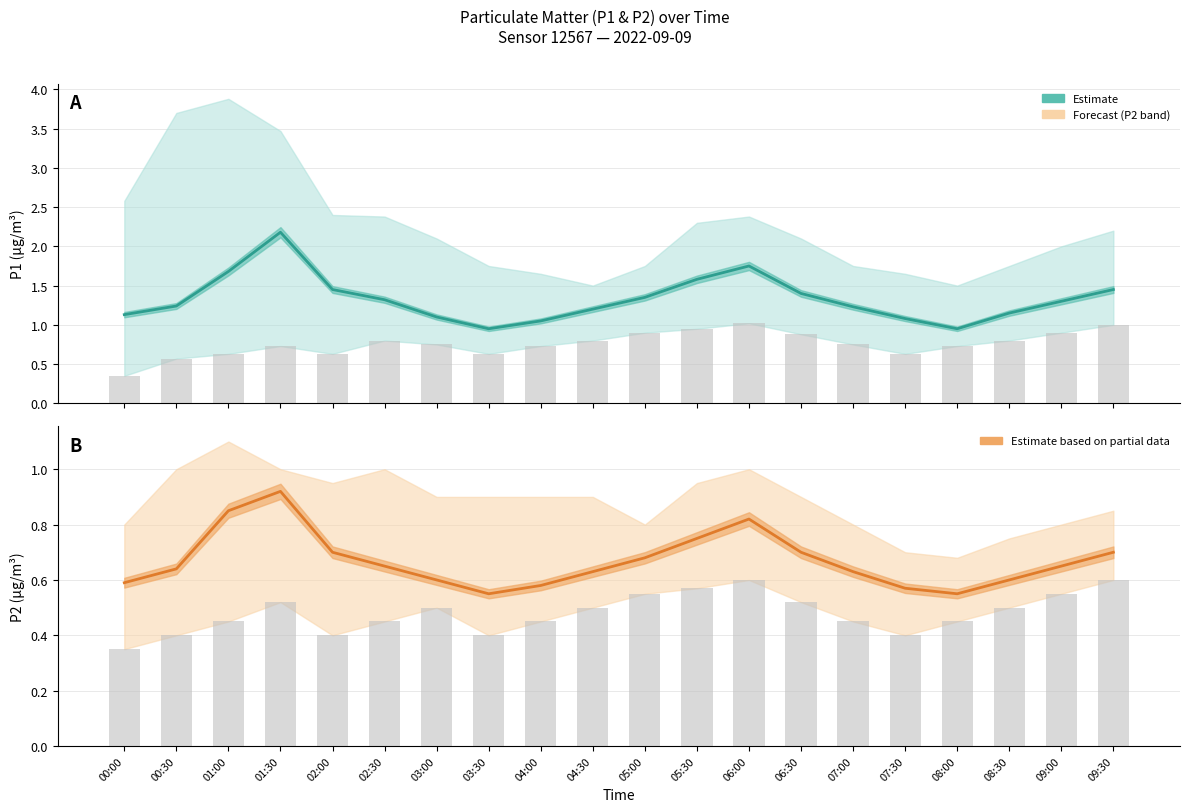

What is the label of the 14th bar from the right?

03:00